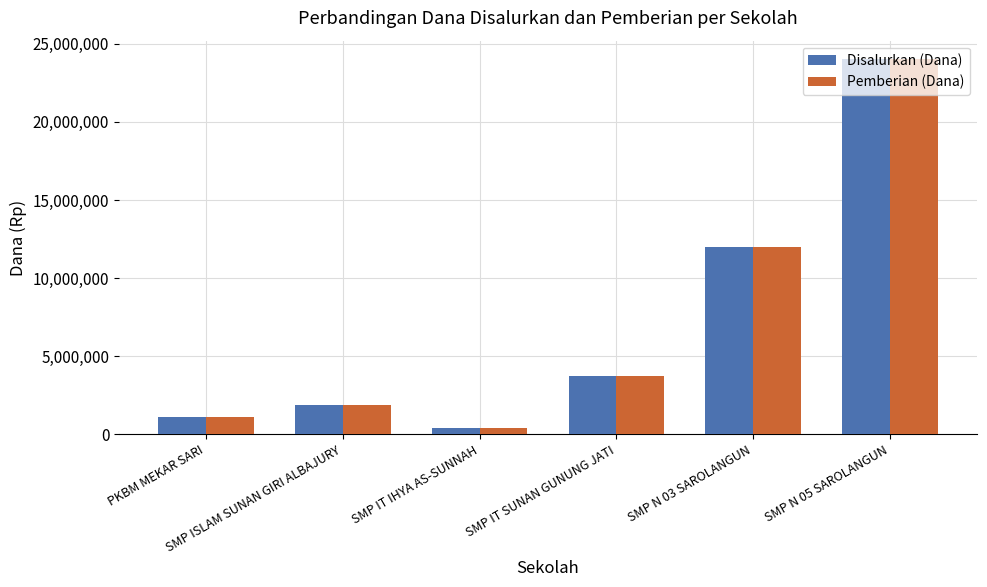

What is the maximum value for Disalurkan (Dana)?

24000000